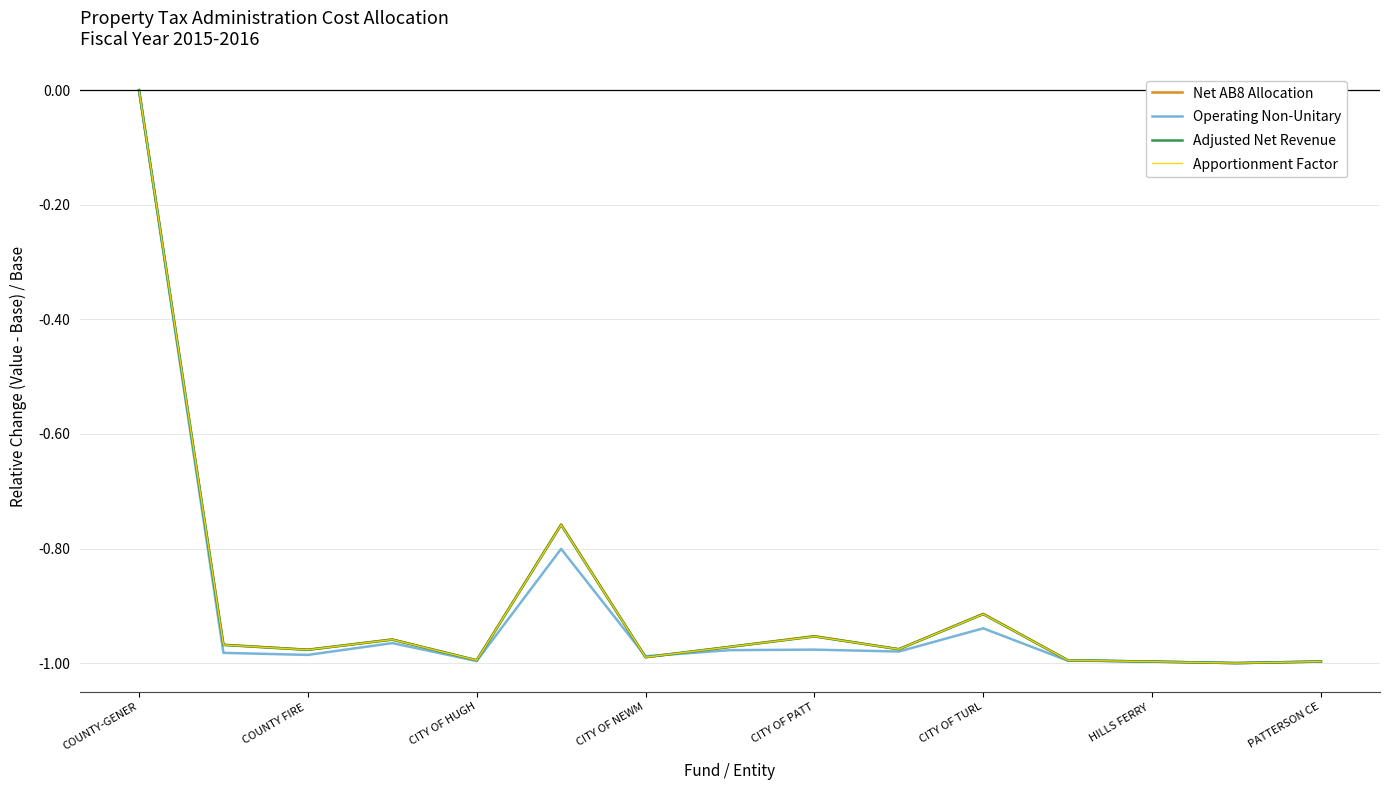

How many lines are shown in the chart?

4